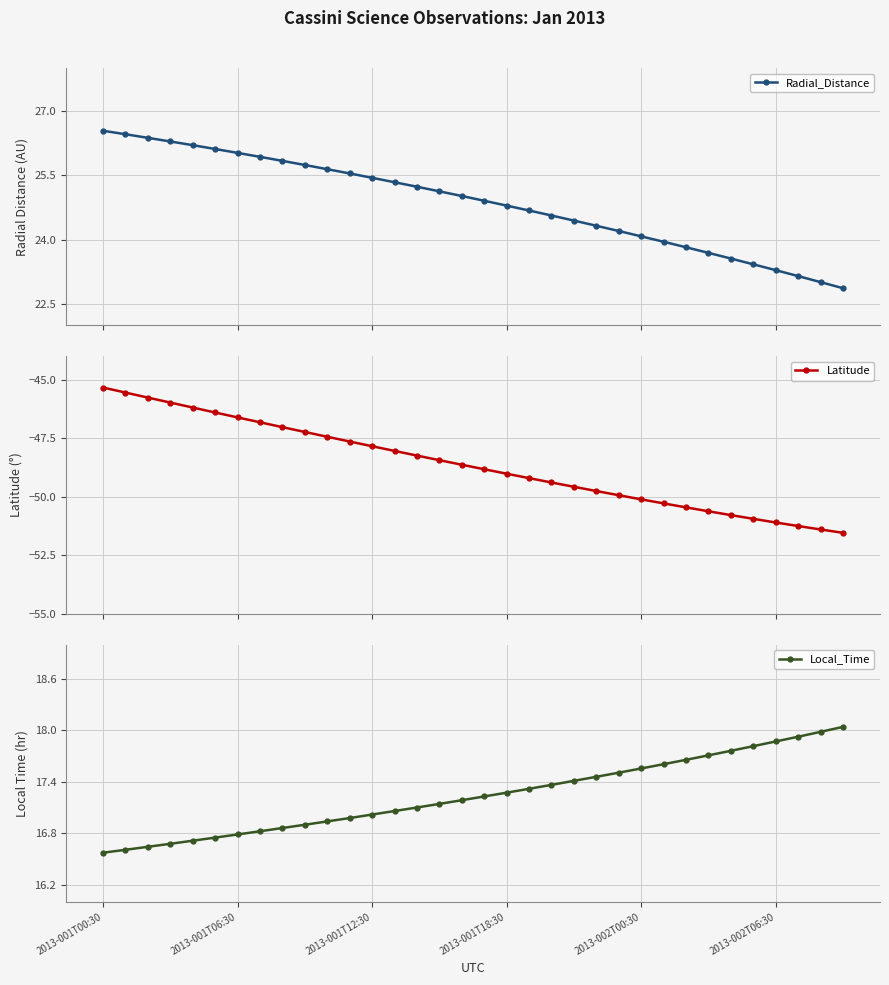

What is the value of the Radial_Distance point at the 28th from the left?

23.7